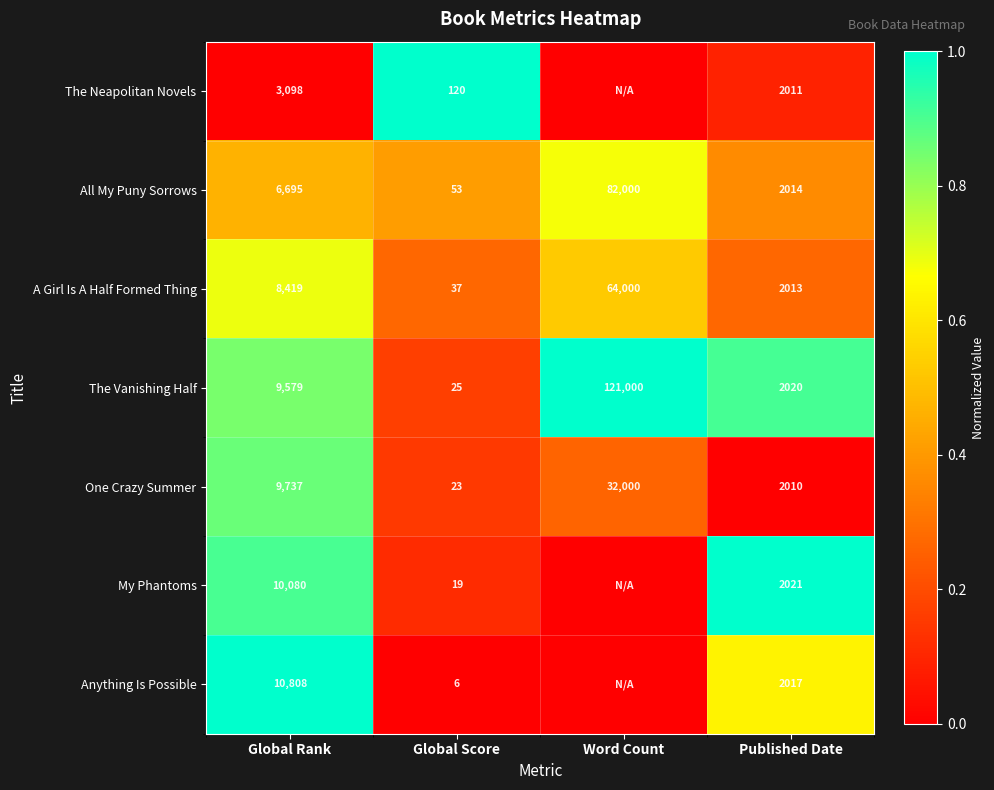

Which label corresponds to the smallest value in the chart?

Global Rank